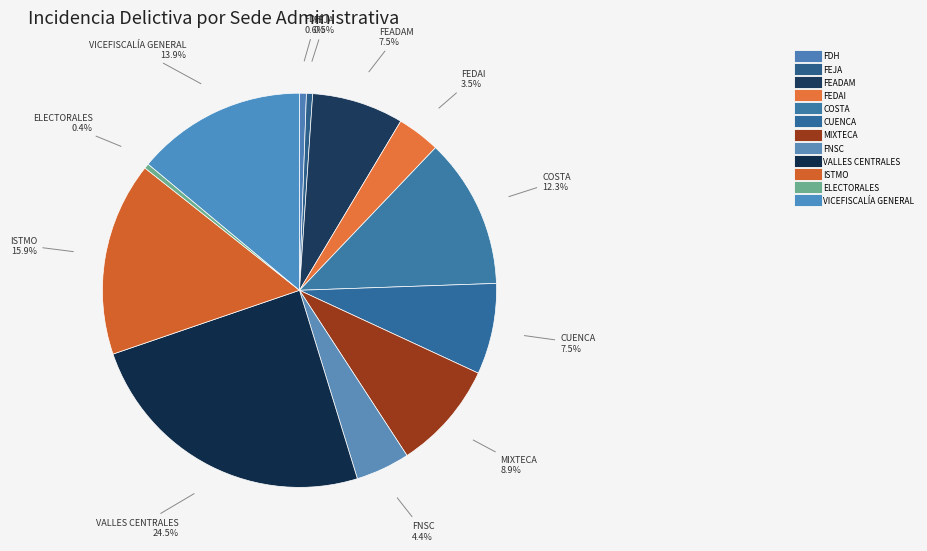

Between VALLES CENTRALES and VICEFISCALÍA GENERAL, which is larger?

VALLES CENTRALES